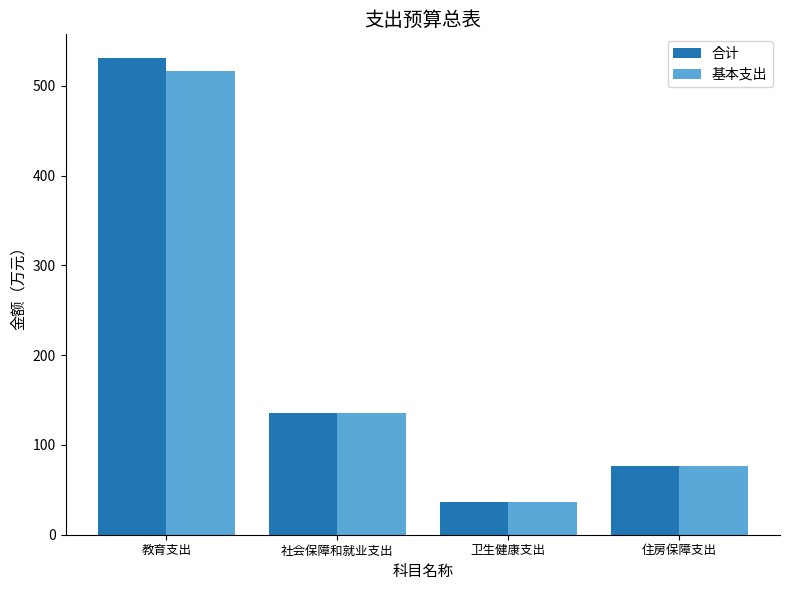

Which category has the highest value in the 合计 series?

教育支出